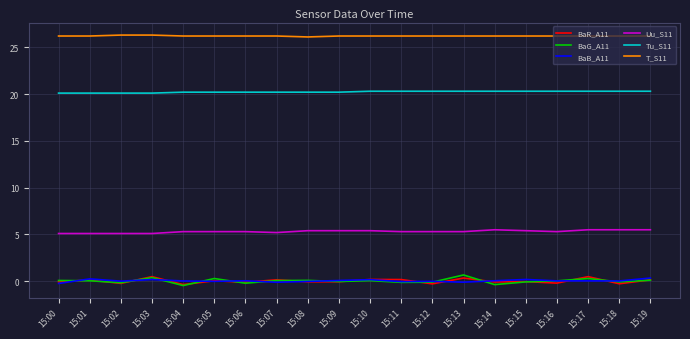

What is the greatest value displayed?

26.3